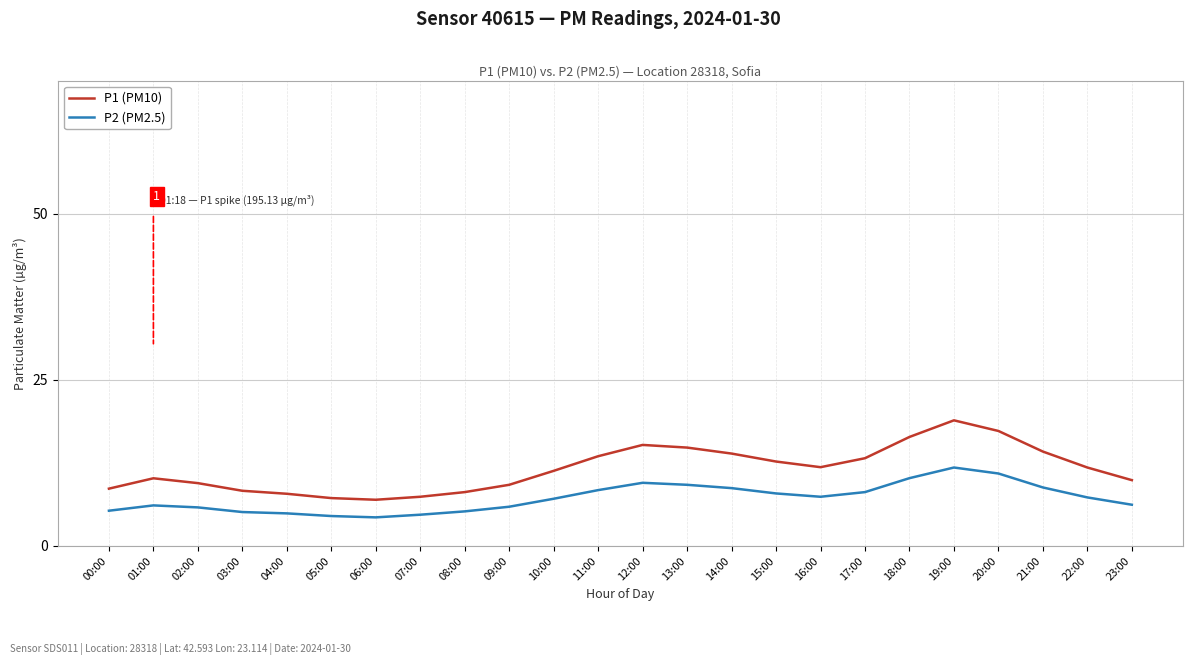

What position from the right is 14:00?

10